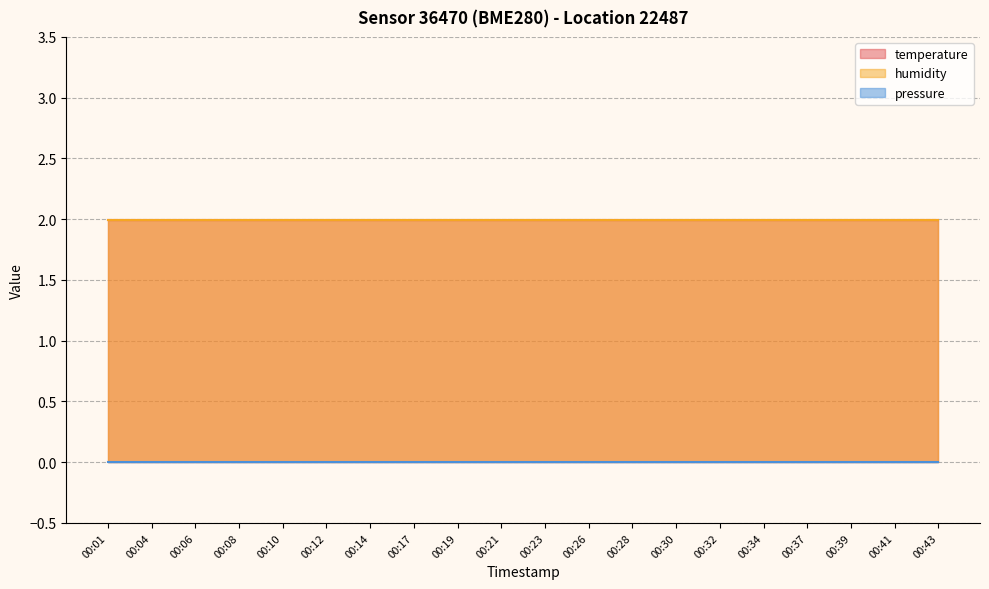

Reading left to right, transcribe all the data shown in this chart.

temperature: 00:01=2.0	00:04=2.0	00:06=2.0	00:08=2.0	00:10=2.0	00:12=2.0	00:14=2.0	00:17=2.0	00:19=2.0	00:21=2.0	00:23=2.0	00:26=2.0	00:28=2.0	00:30=2.0	00:32=2.0	00:34=2.0	00:37=2.0	00:39=2.0	00:41=2.0	00:43=2.0
humidity: 00:01=2.0	00:04=2.0	00:06=2.0	00:08=2.0	00:10=2.0	00:12=2.0	00:14=2.0	00:17=2.0	00:19=2.0	00:21=2.0	00:23=2.0	00:26=2.0	00:28=2.0	00:30=2.0	00:32=2.0	00:34=2.0	00:37=2.0	00:39=2.0	00:41=2.0	00:43=2.0
pressure: 00:01=0.0	00:04=0.0	00:06=0.0	00:08=0.0	00:10=0.0	00:12=0.0	00:14=0.0	00:17=0.0	00:19=0.0	00:21=0.0	00:23=0.0	00:26=0.0	00:28=0.0	00:30=0.0	00:32=0.0	00:34=0.0	00:37=0.0	00:39=0.0	00:41=0.0	00:43=0.0